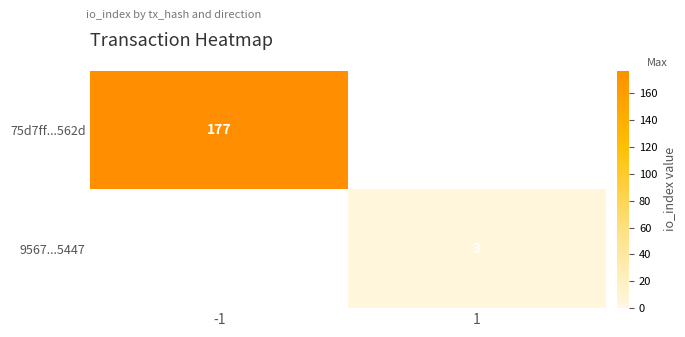

The 75d7ff...562d series shows 74 at -1. True or false?

False